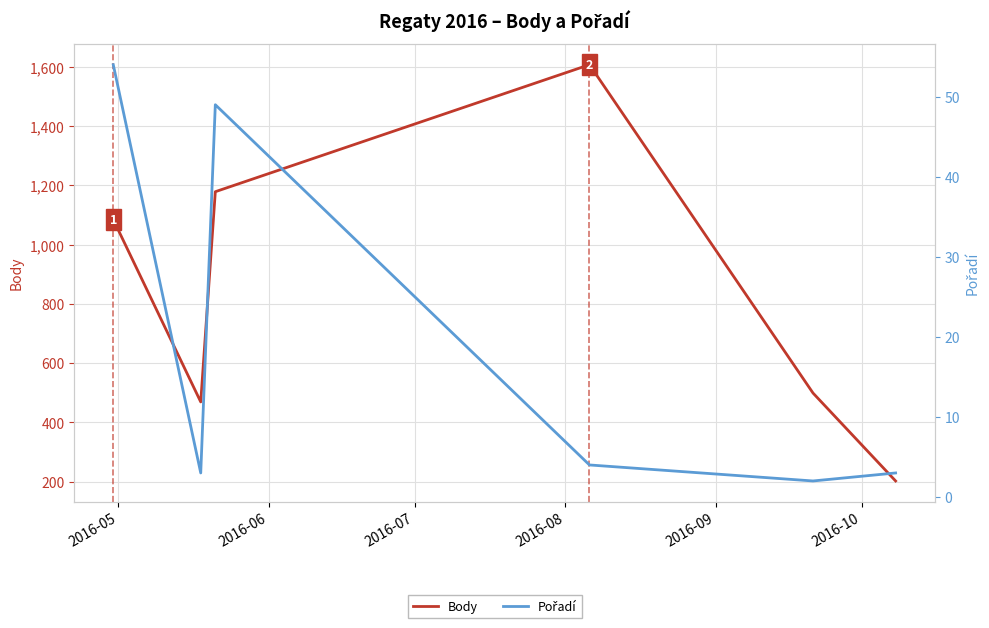

True or false: Pořadí has a value of 6 at 2016-08.

False